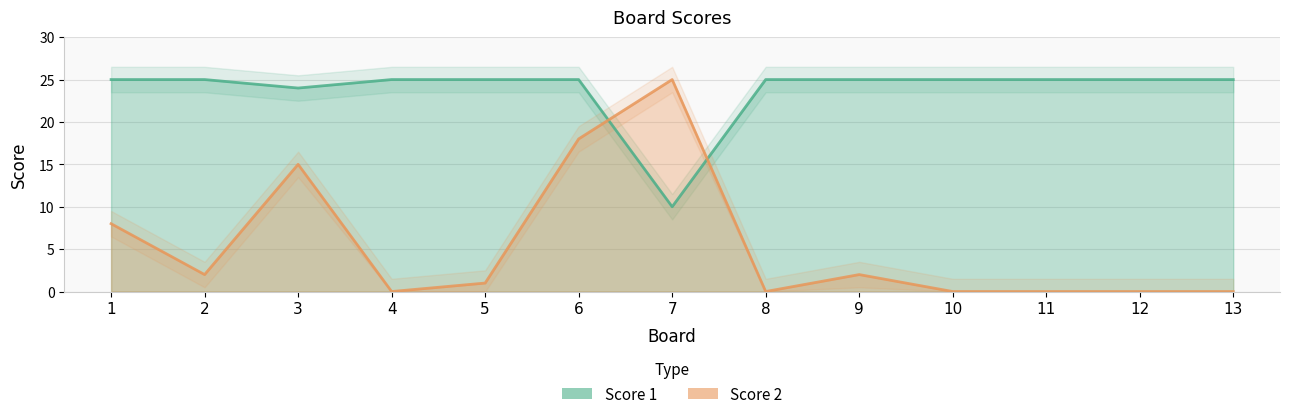

What is the sum of all Score 1 values?

309